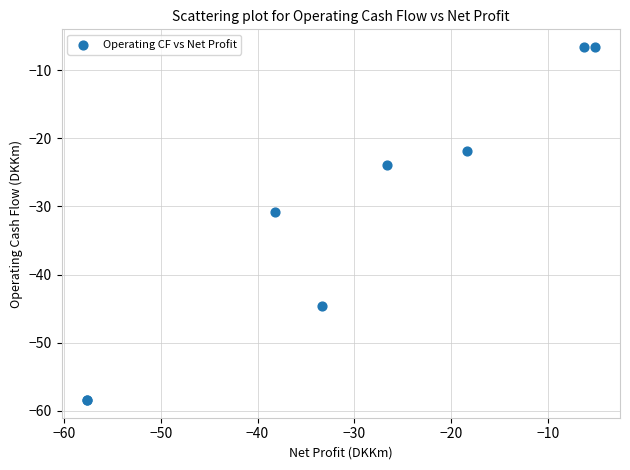

What Y value in the scatter plot is closest to -32?

-30.8